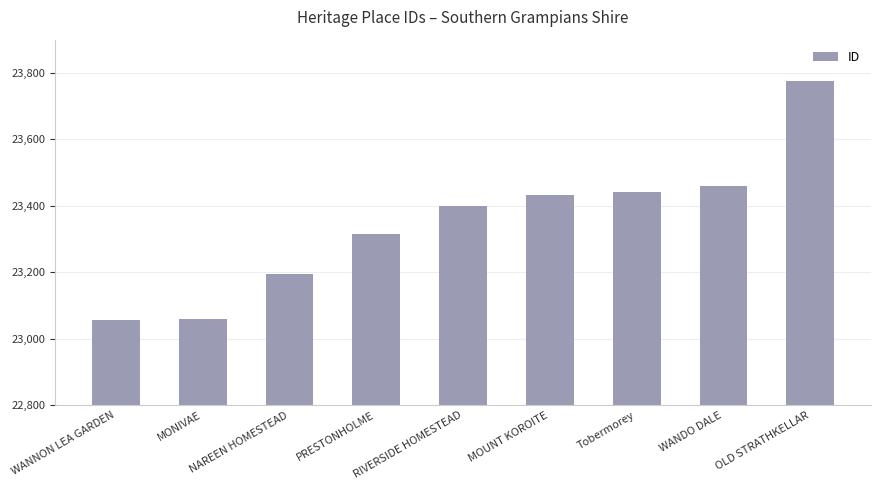

How many values are below 23400?

4